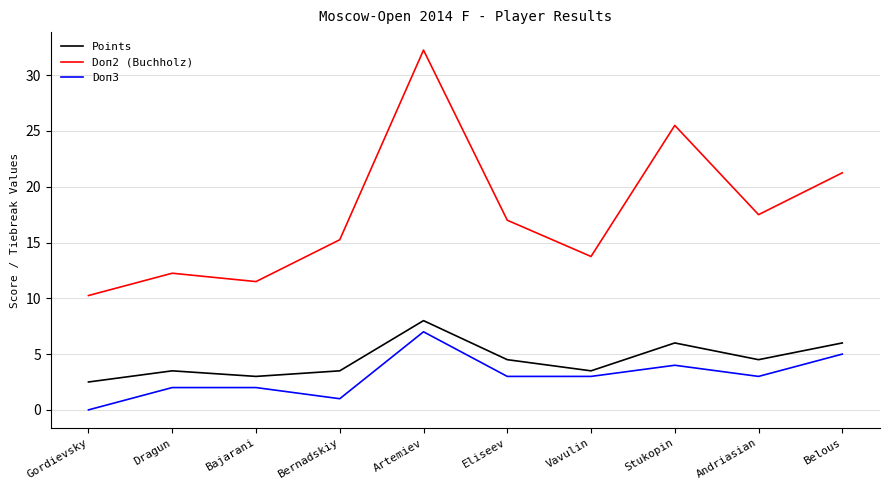

What is the maximum value for Doп3?

7.0